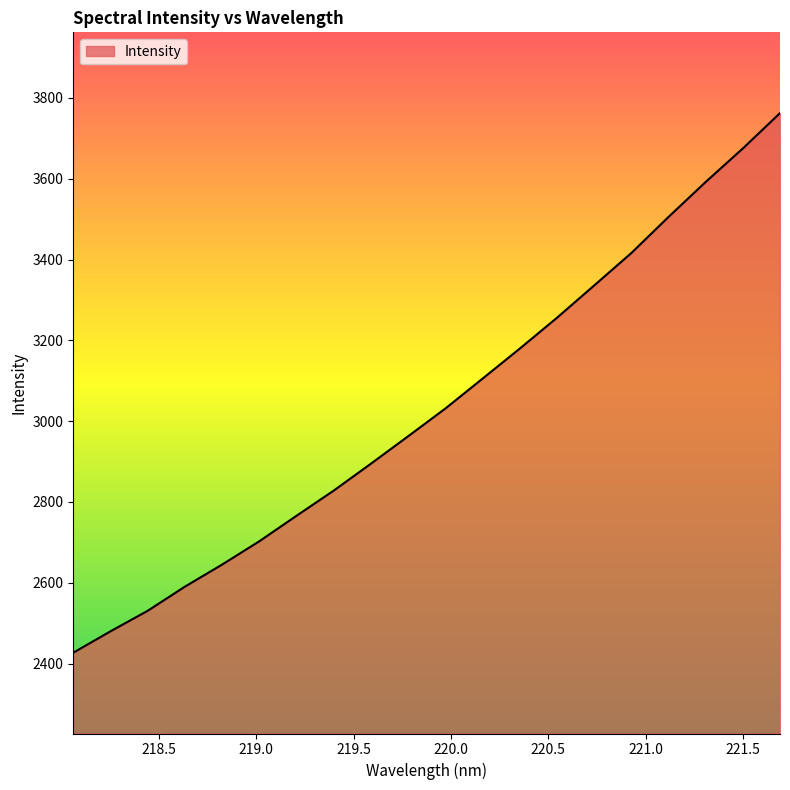

What is the minimum value shown in the chart?

2426.8